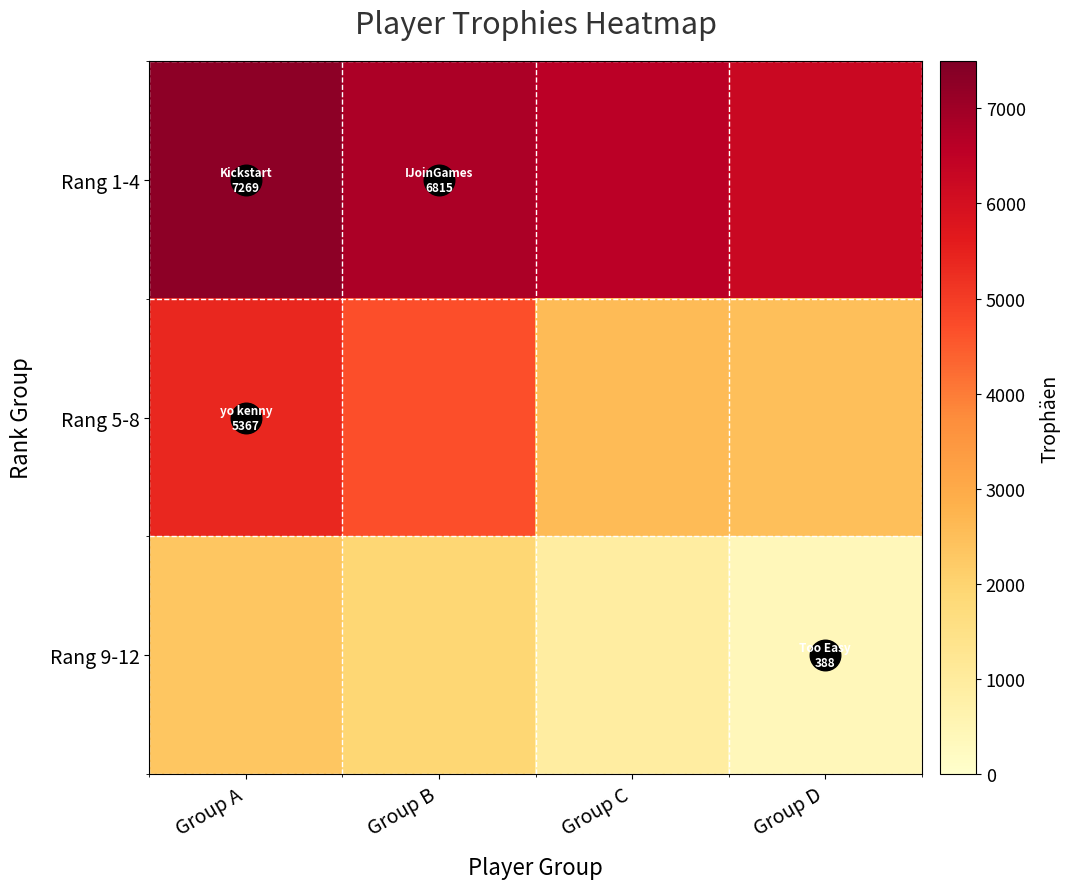

List the series in order of their peak value, highest first.

Rang 1-4, Rang 5-8, Rang 9-12